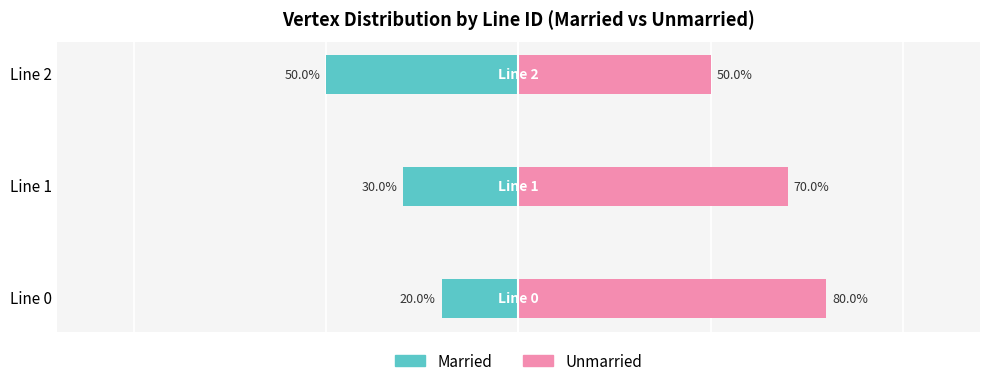

How many series are shown in this chart?

2